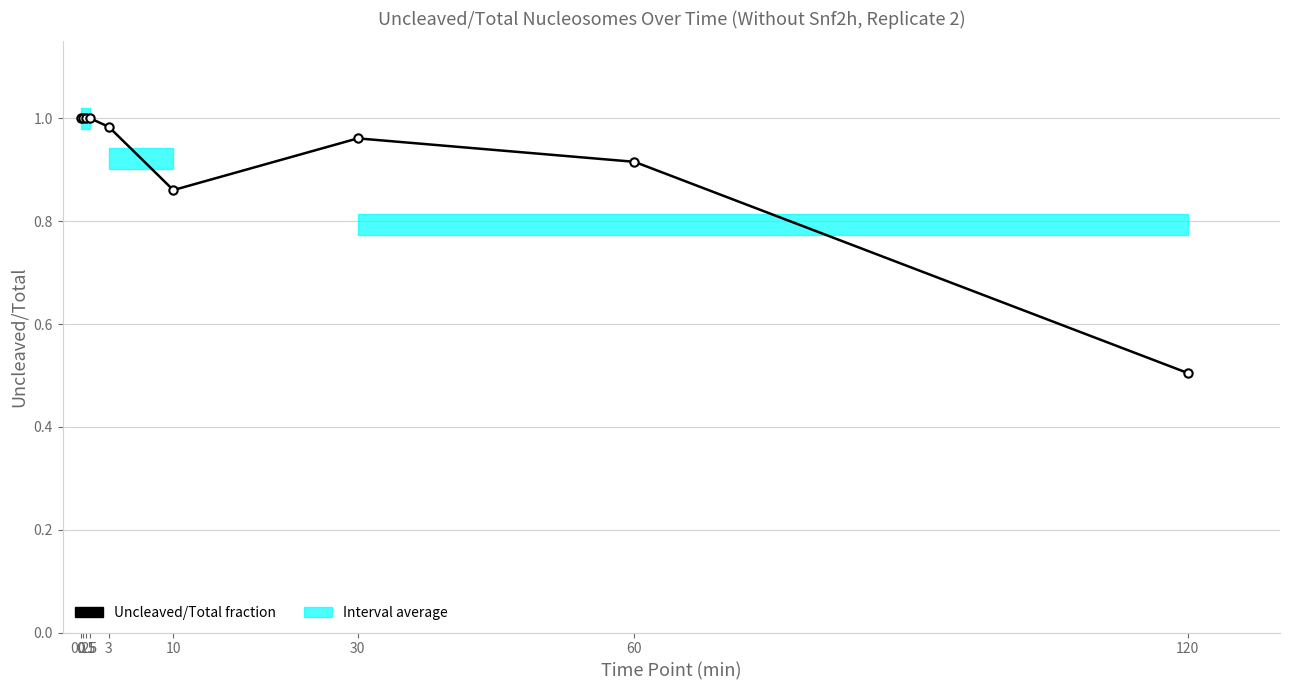

What position from the right is 0.25?

8